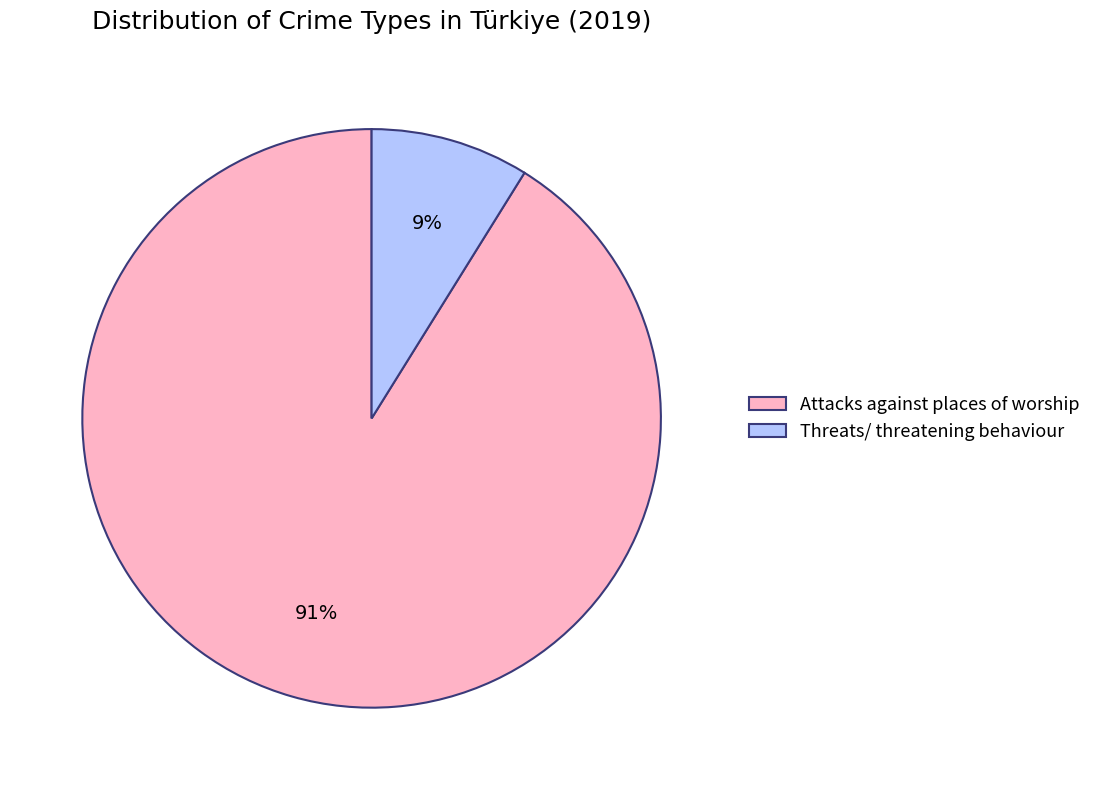

Which category has the smallest portion of the pie?

Threats/ threatening behaviour